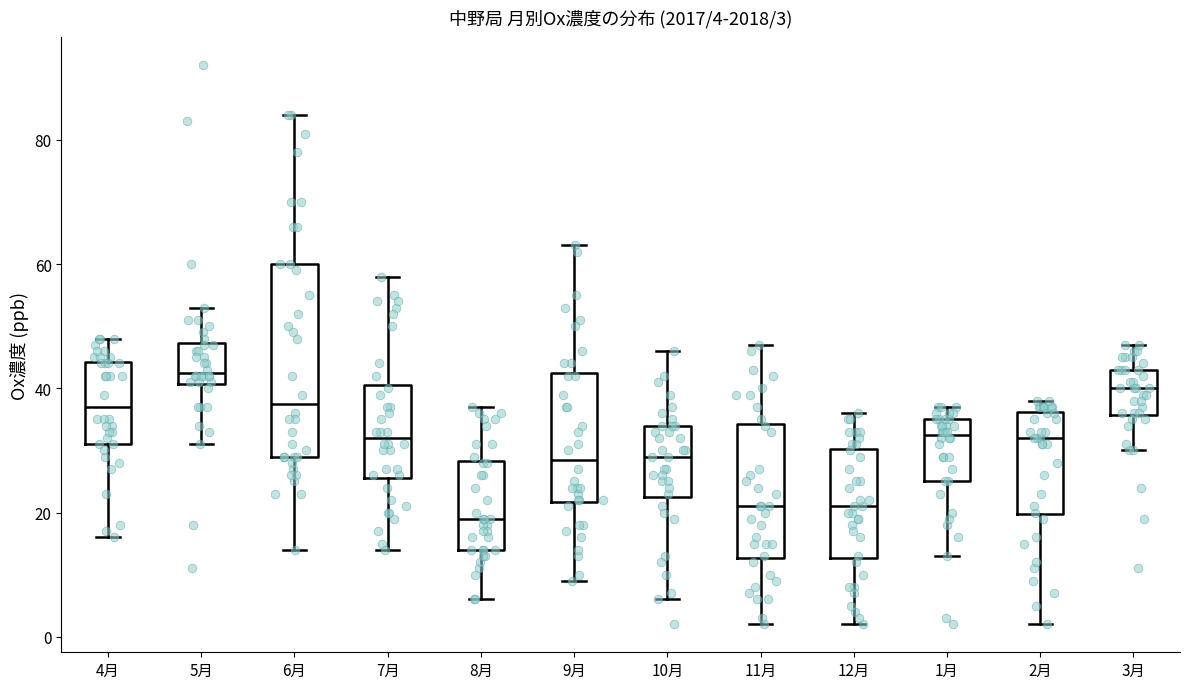

Comparing the boxes themselves (not the whiskers), which one is the tallest?

6月